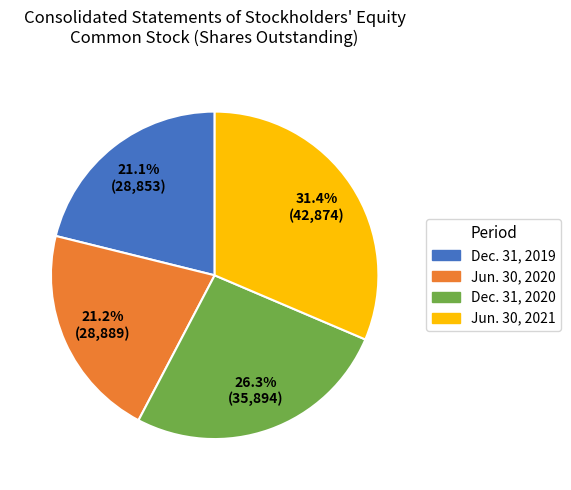

True or false: Jun. 30, 2021 accounts for 31% of the total.

True